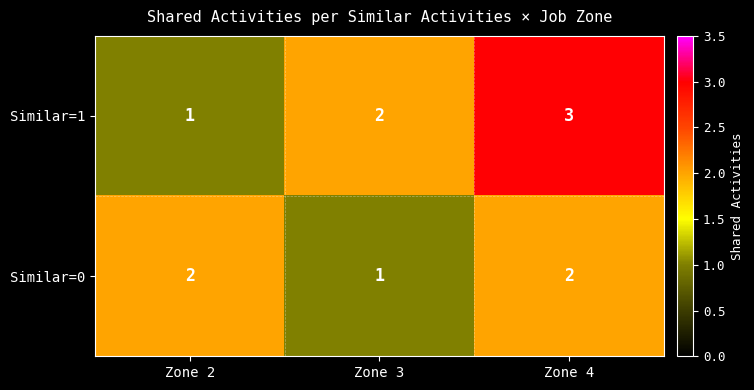

At which label is Similar=0 closest to 1?

Zone 3